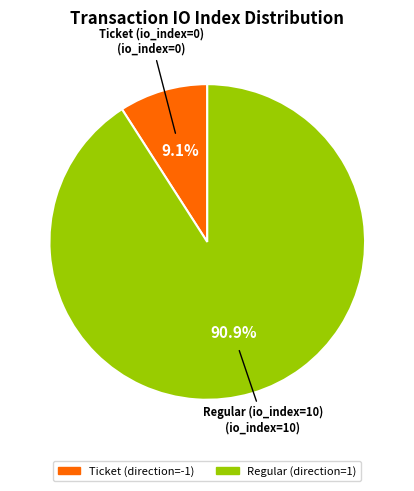

Does any single category account for the majority?

Yes